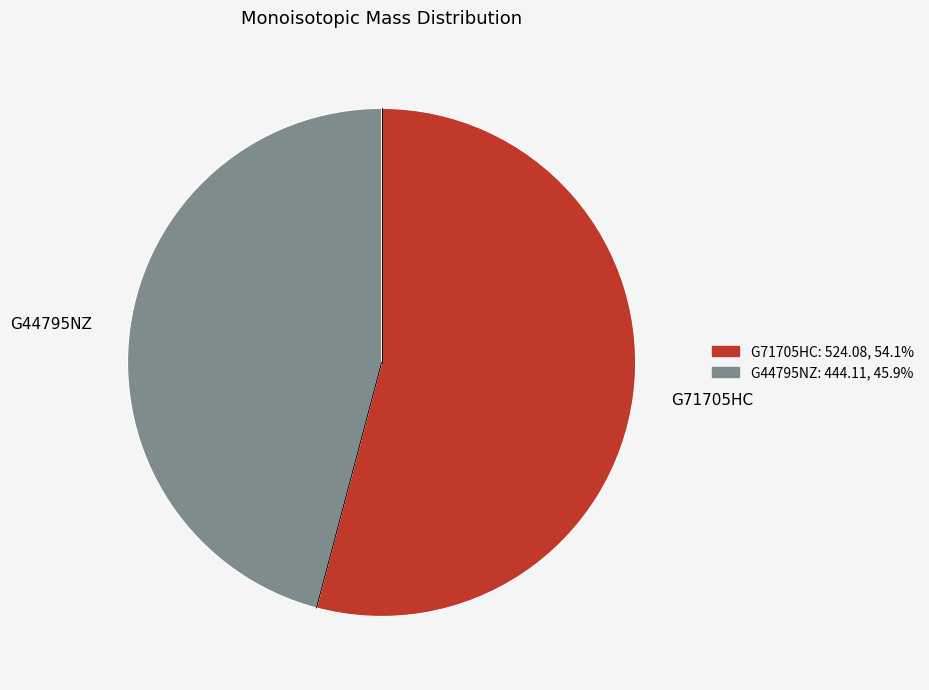

How many slices are in this pie chart?

2